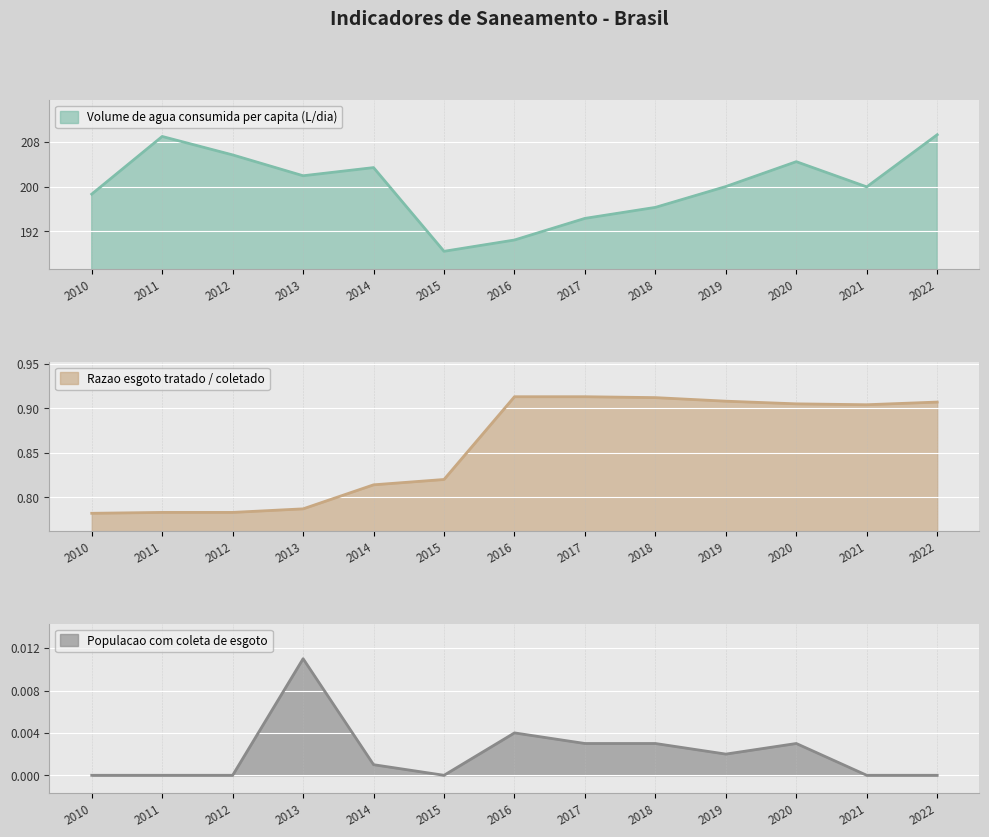

True or false: Volume de agua consumida per capita (L/dia) and Razao esgoto tratado / coletado cross at least once.

False